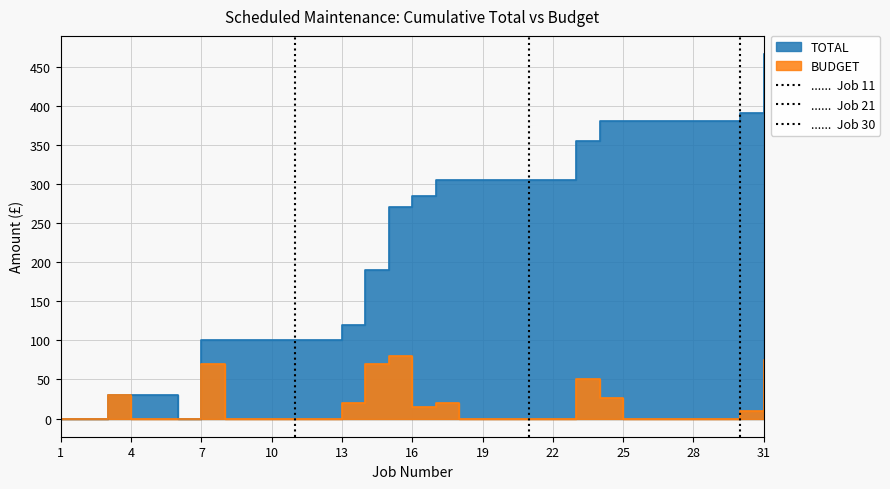

At which label is ......  Job 11 closest to 0?

1